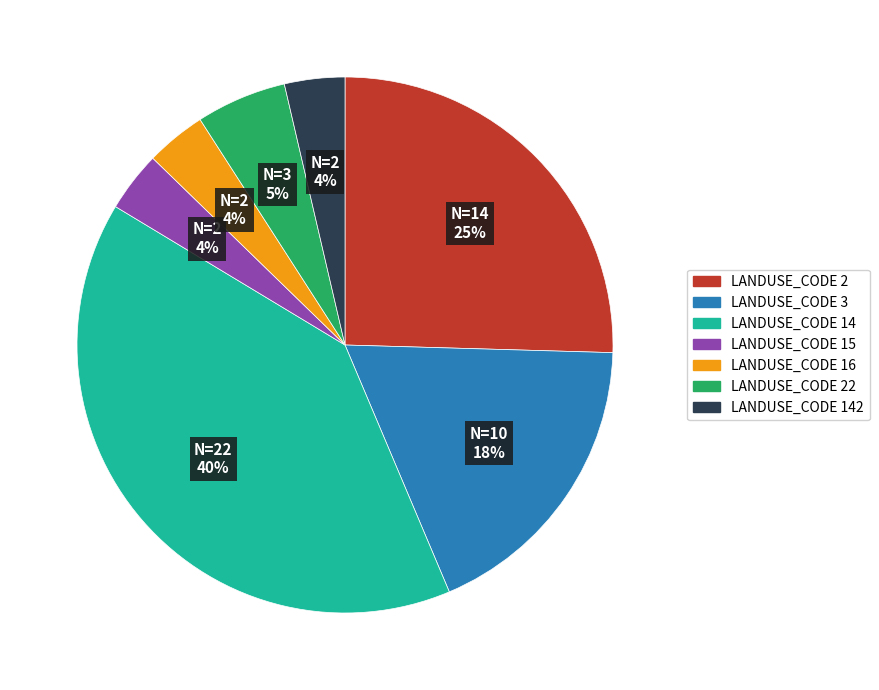

Does any single category account for the majority?

No